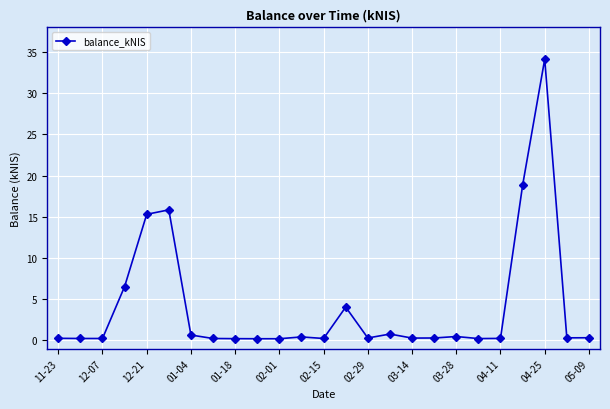

What is the average value?

4.0